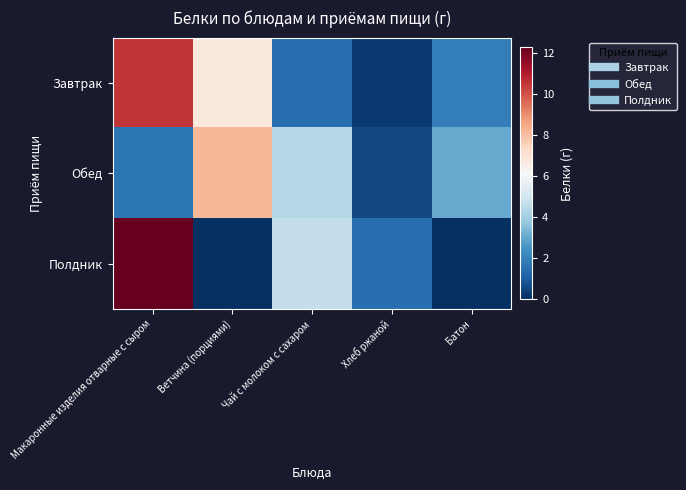

Between Ветчина (порциями) and Батон, which series saw the biggest shift?

Обед